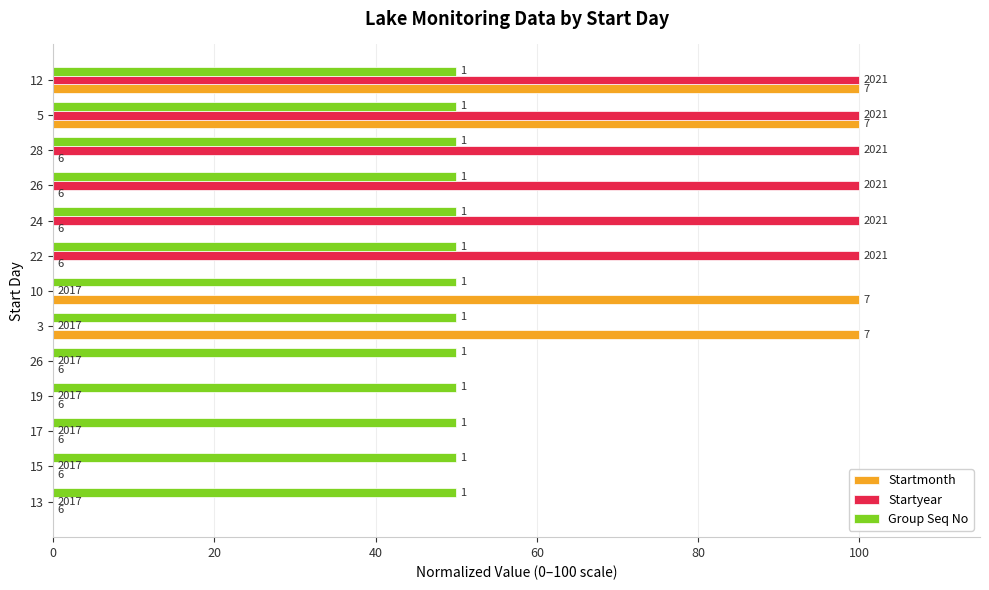

Reading right to left, list all the values displayed in this chart.

Startmonth: 100.0	100.0	0.0	0.0	0.0	0.0	100.0	100.0	0.0	0.0	0.0	0.0	0.0
Startyear: 100.0	100.0	100.0	100.0	100.0	100.0	0.0	0.0	0.0	0.0	0.0	0.0	0.0
Group Seq No: 0.2	0.2	0.2	0.2	0.2	0.2	0.2	0.2	0.2	0.2	0.2	0.2	0.2